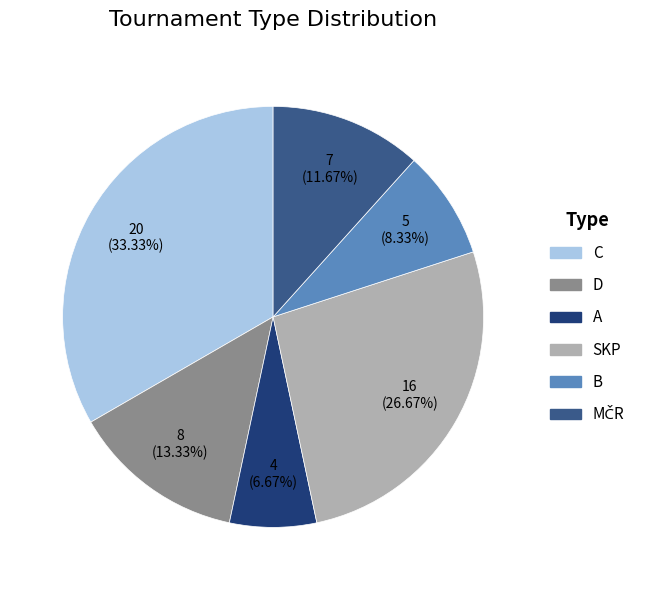

Is there any slice that represents more than half of the pie?

No